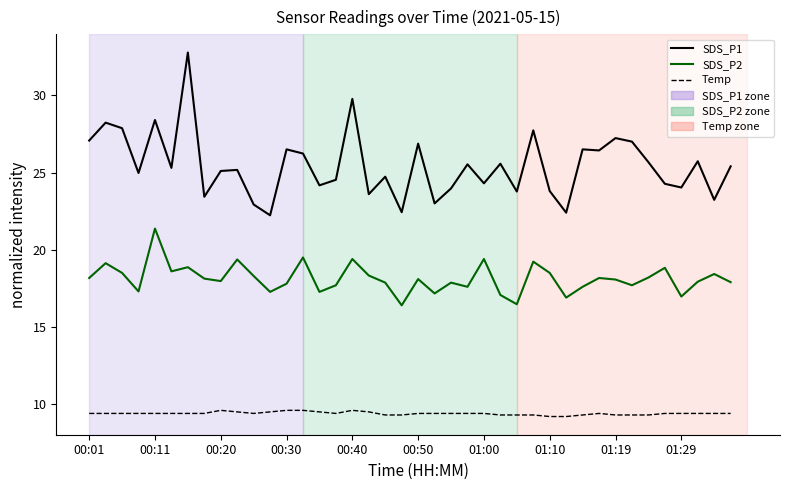

What is the highest value of the Temp series?

9.6